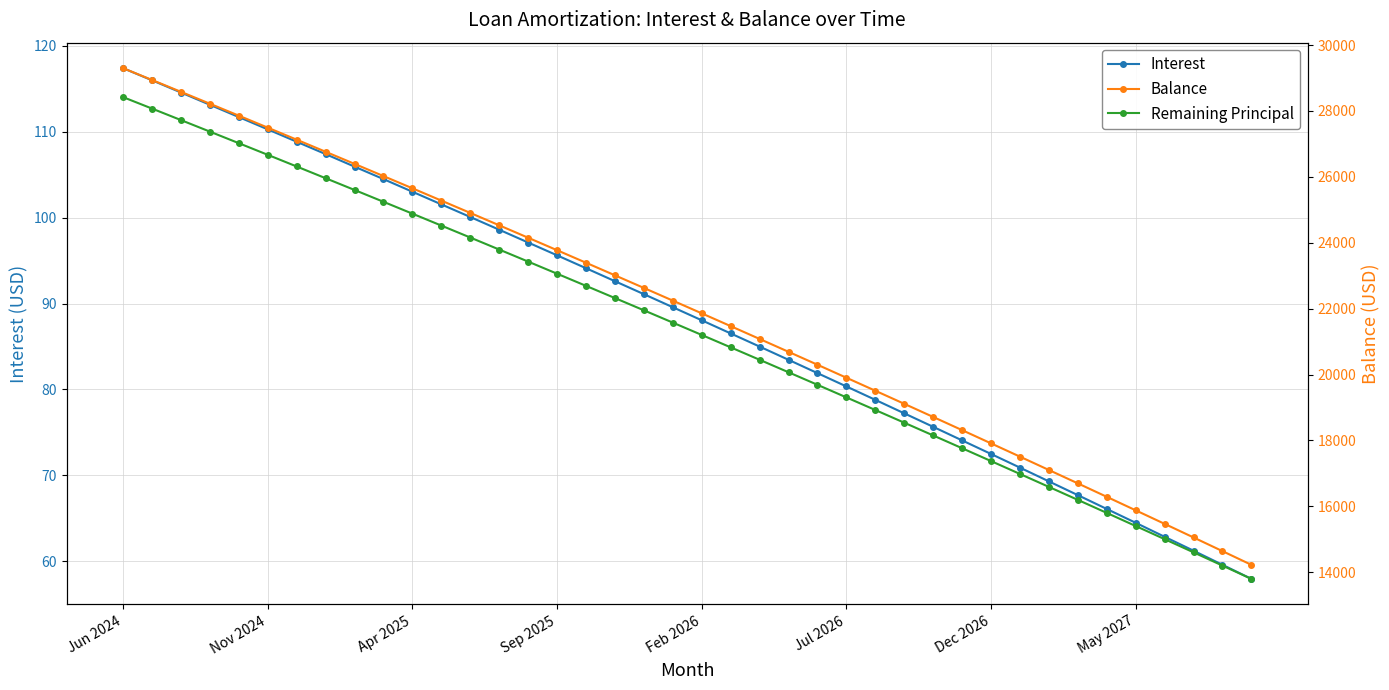

What position from the left is 11?

12